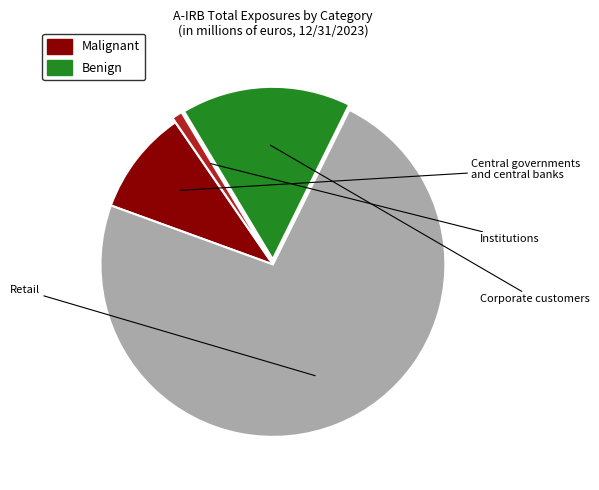

Is there any slice that represents more than half of the pie?

Yes